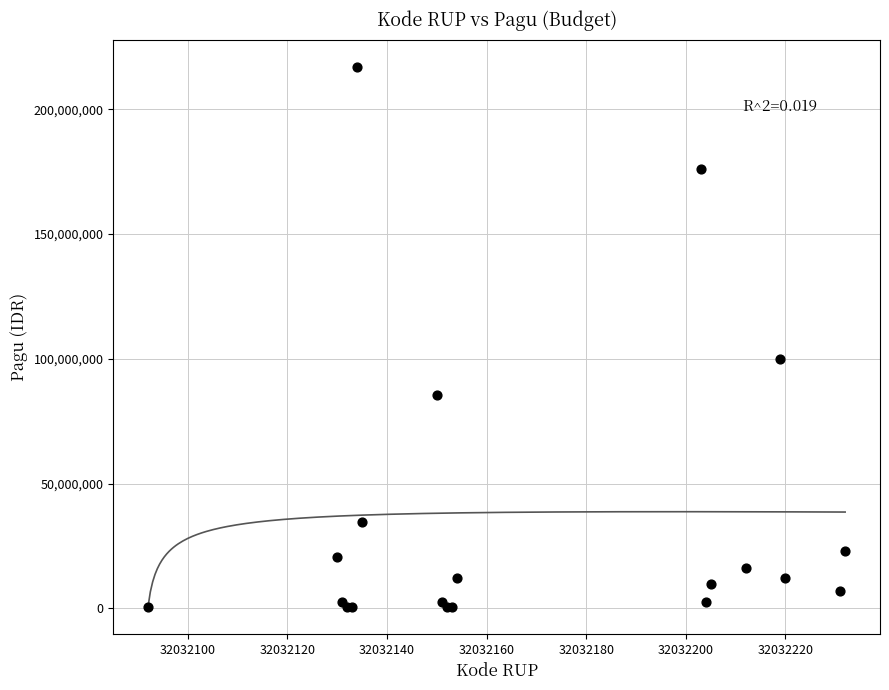

What Y value in the scatter plot is closest to 108800000?

99958000